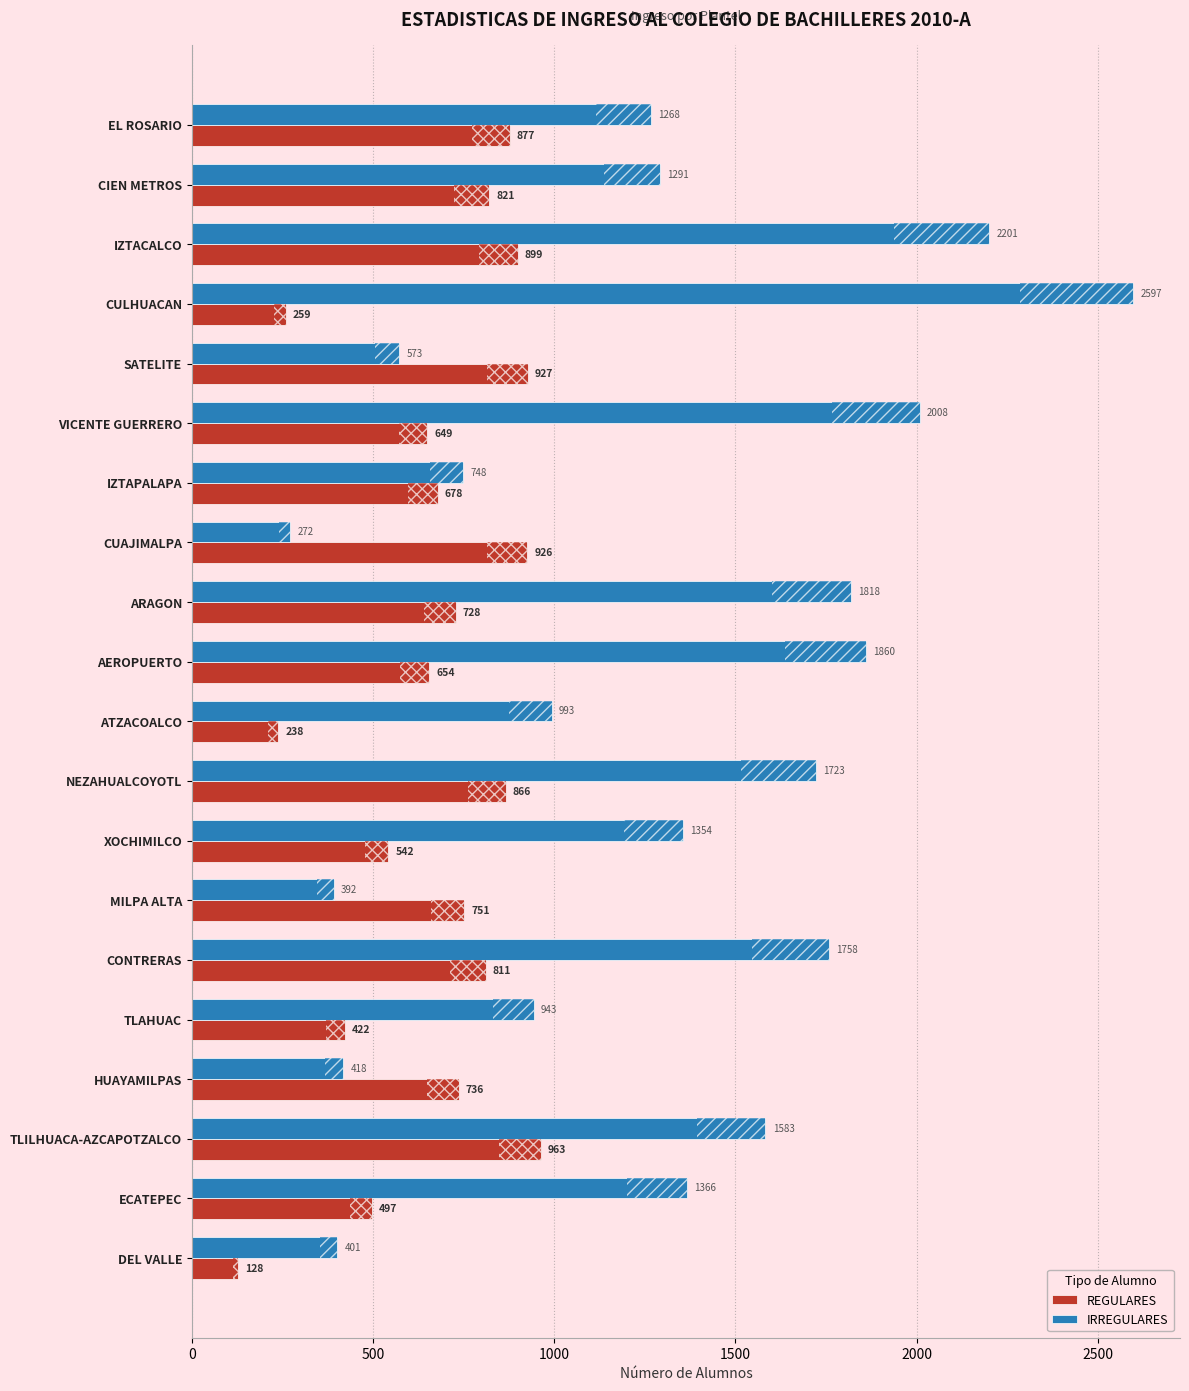

Which series has the largest total across all categories?

IRREGULARES